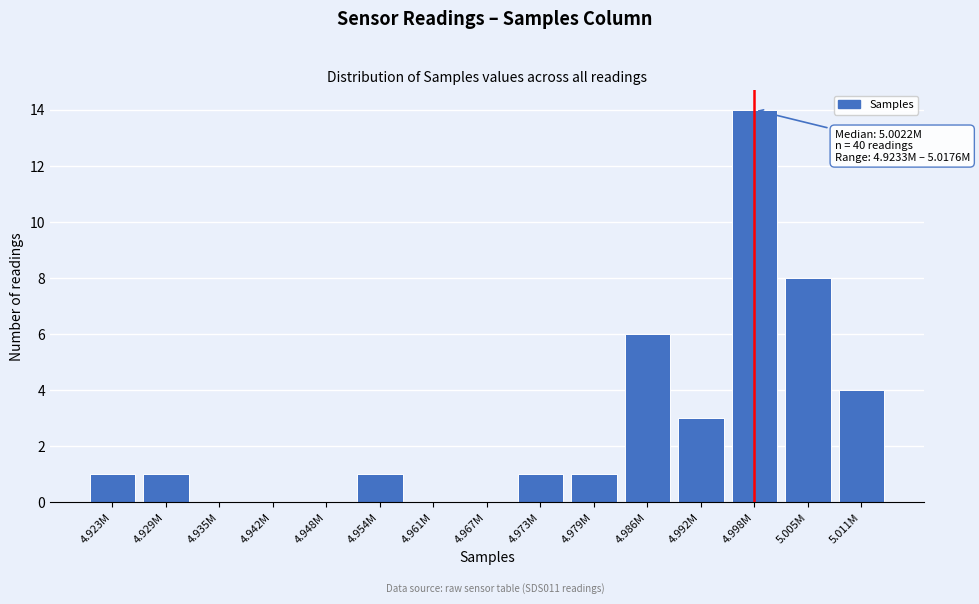

Reading right to left, what are all the values shown in this chart?

5.011M=4	5.005M=8	4.998M=14	4.992M=3	4.986M=6	4.979M=1	4.973M=1	4.967M=0	4.961M=0	4.954M=1	4.948M=0	4.942M=0	4.935M=0	4.929M=1	4.923M=1